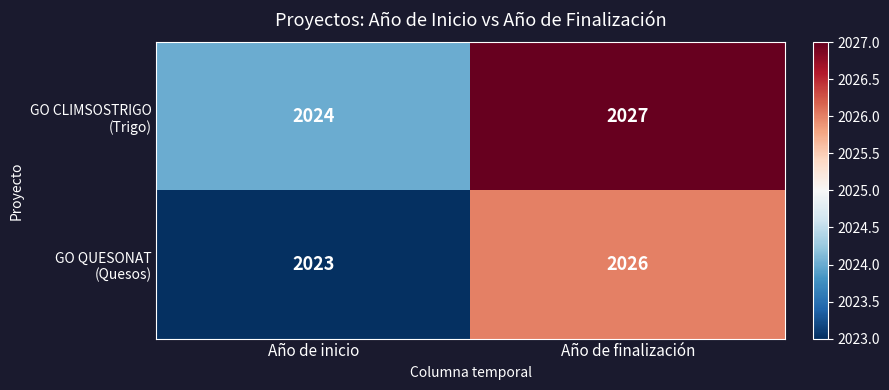

What is the total value across all series at Año de finalización?

4053